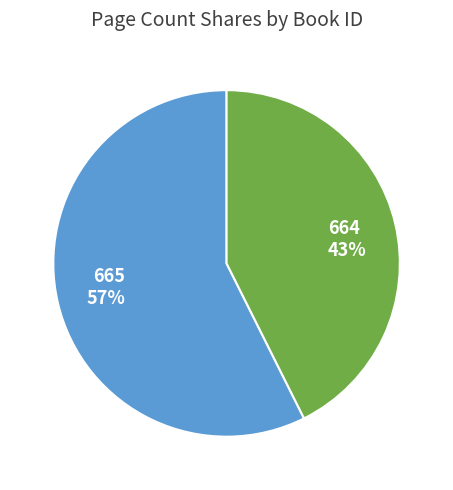

What is the majority slice?

665